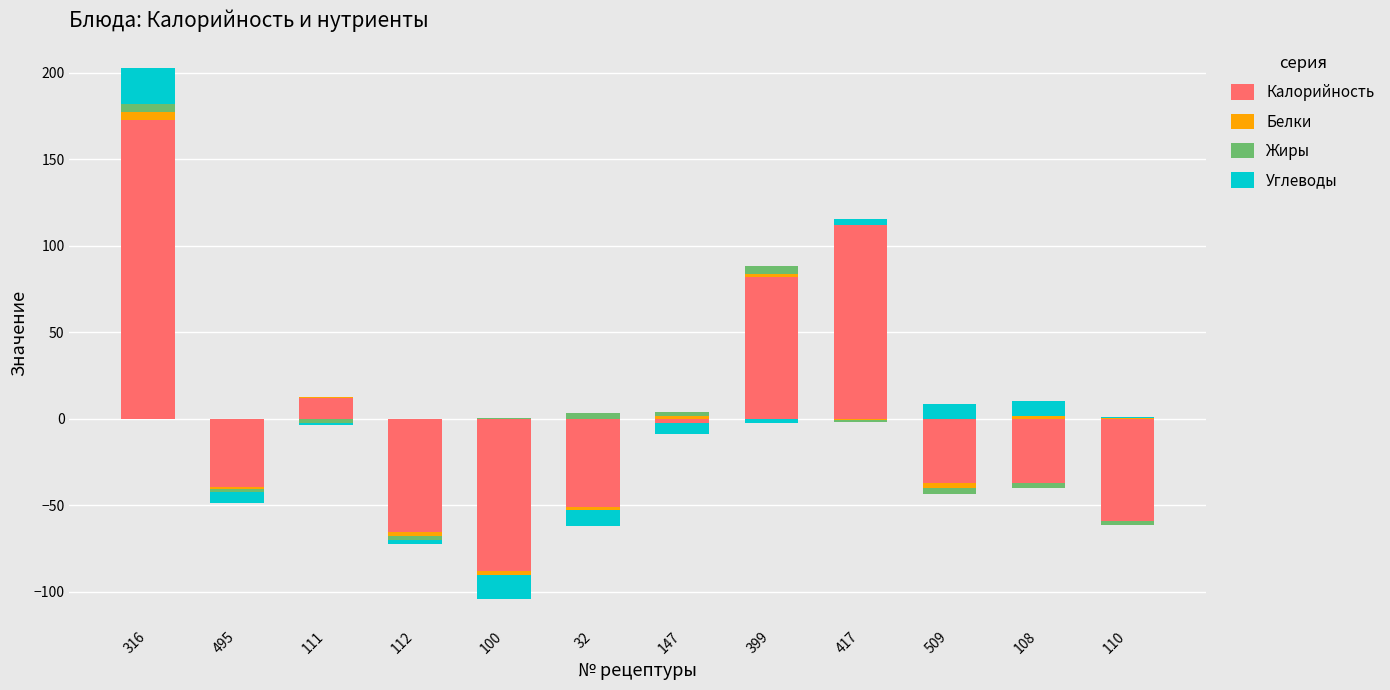

Which series has the widest spread of values?

Калорийность